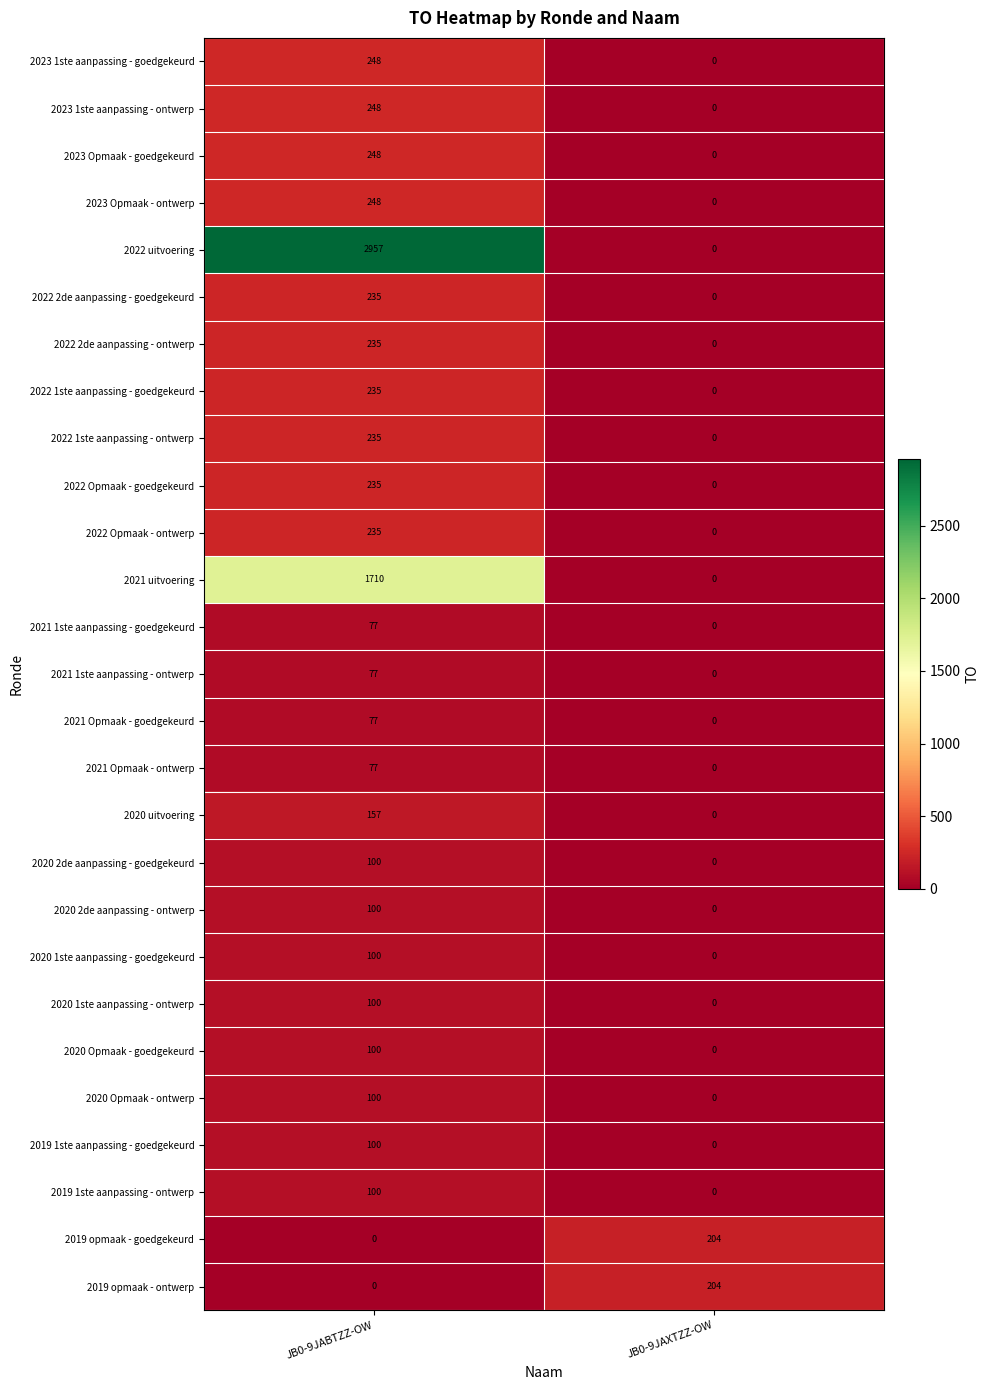

What is the difference between the 2022 1ste aanpassing - ontwerp values at JB0-9JABTZZ-OW and JB0-9JAXTZZ-OW?

235